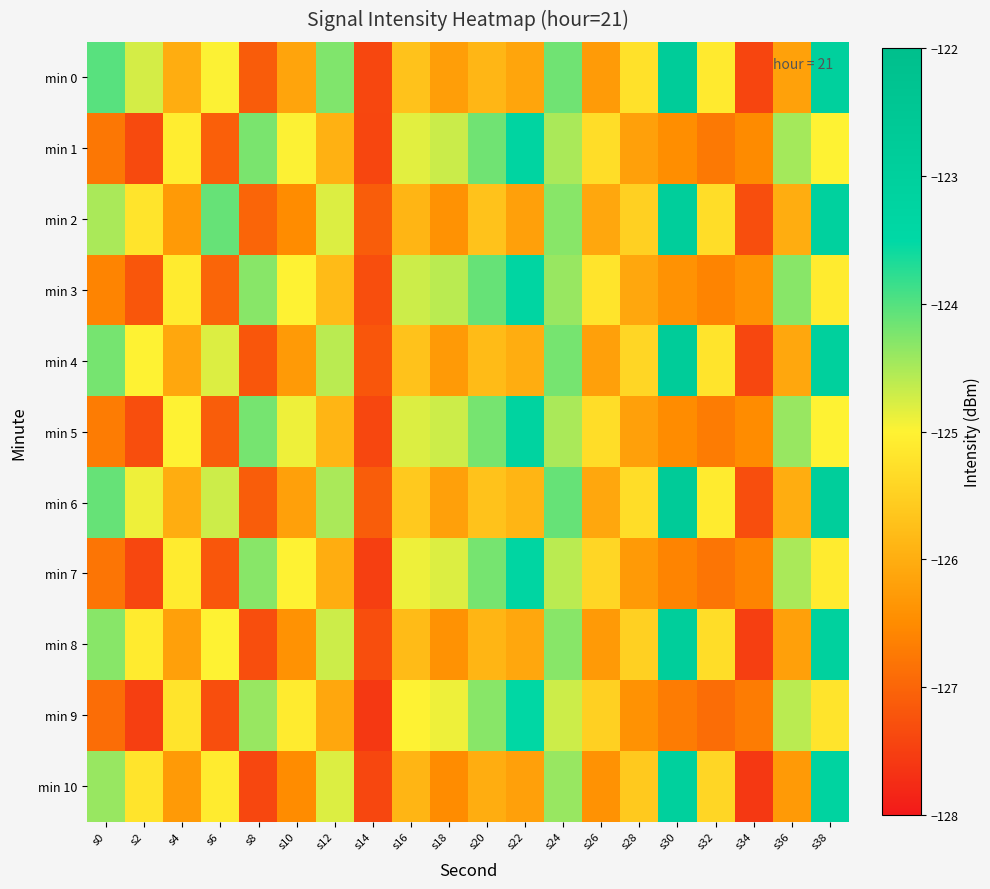

Reading right to left, list all the values displayed in this chart.

min 0: s38=-123.0	s36=-126.2	s34=-127.4	s32=-125.1	s30=-122.8	s28=-125.2	s26=-126.3	s24=-124.2	s22=-126.1	s20=-125.9	s18=-126.2	s16=-125.7	s14=-127.4	s12=-124.3	s10=-126.1	s8=-127.1	s6=-125.0	s4=-126.0	s2=-124.8	s0=-124.0
min 1: s38=-125.0	s36=-124.5	s34=-126.5	s32=-126.7	s30=-126.5	s28=-126.2	s26=-125.3	s24=-124.5	s22=-123.2	s20=-124.2	s18=-124.7	s16=-124.8	s14=-127.4	s12=-125.9	s10=-125.0	s8=-124.2	s6=-127.1	s4=-125.1	s2=-127.3	s0=-126.8
min 2: s38=-123.1	s36=-126.0	s34=-127.3	s32=-125.3	s30=-122.9	s28=-125.5	s26=-126.1	s24=-124.3	s22=-126.2	s20=-125.7	s18=-126.4	s16=-125.9	s14=-127.1	s12=-124.8	s10=-126.5	s8=-127.0	s6=-124.1	s4=-126.3	s2=-125.2	s0=-124.5
min 3: s38=-125.1	s36=-124.3	s34=-126.4	s32=-126.6	s30=-126.4	s28=-126.1	s26=-125.2	s24=-124.4	s22=-123.3	s20=-124.1	s18=-124.6	s16=-124.7	s14=-127.3	s12=-125.8	s10=-125.0	s8=-124.3	s6=-127.0	s4=-125.1	s2=-127.2	s0=-126.6
min 4: s38=-123.0	s36=-126.1	s34=-127.4	s32=-125.2	s30=-122.8	s28=-125.4	s26=-126.2	s24=-124.2	s22=-126.0	s20=-125.8	s18=-126.3	s16=-125.7	s14=-127.2	s12=-124.6	s10=-126.3	s8=-127.2	s6=-124.8	s4=-126.1	s2=-125.0	s0=-124.2
min 5: s38=-125.0	s36=-124.4	s34=-126.5	s32=-126.7	s30=-126.5	s28=-126.2	s26=-125.3	s24=-124.5	s22=-123.2	s20=-124.2	s18=-124.7	s16=-124.8	s14=-127.4	s12=-125.9	s10=-124.9	s8=-124.2	s6=-127.1	s4=-125.0	s2=-127.3	s0=-126.7
min 6: s38=-122.9	s36=-126.0	s34=-127.3	s32=-125.1	s30=-122.7	s28=-125.3	s26=-126.1	s24=-124.1	s22=-125.9	s20=-125.7	s18=-126.2	s16=-125.6	s14=-127.1	s12=-124.5	s10=-126.2	s8=-127.1	s6=-124.7	s4=-126.0	s2=-124.9	s0=-124.1
min 7: s38=-125.1	s36=-124.5	s34=-126.6	s32=-126.8	s30=-126.6	s28=-126.3	s26=-125.4	s24=-124.6	s22=-123.3	s20=-124.2	s18=-124.8	s16=-124.9	s14=-127.5	s12=-126.0	s10=-125.0	s8=-124.3	s6=-127.2	s4=-125.1	s2=-127.4	s0=-126.8
min 8: s38=-123.1	s36=-126.2	s34=-127.5	s32=-125.3	s30=-122.9	s28=-125.5	s26=-126.3	s24=-124.3	s22=-126.1	s20=-125.9	s18=-126.4	s16=-125.8	s14=-127.3	s12=-124.7	s10=-126.4	s8=-127.3	s6=-125.0	s4=-126.2	s2=-125.1	s0=-124.3
min 9: s38=-125.2	s36=-124.6	s34=-126.7	s32=-126.9	s30=-126.7	s28=-126.4	s26=-125.5	s24=-124.7	s22=-123.4	s20=-124.3	s18=-124.9	s16=-125.0	s14=-127.6	s12=-126.1	s10=-125.1	s8=-124.4	s6=-127.3	s4=-125.2	s2=-127.5	s0=-126.9
min 10: s38=-123.2	s36=-126.3	s34=-127.6	s32=-125.4	s30=-123.0	s28=-125.6	s26=-126.4	s24=-124.4	s22=-126.2	s20=-126.0	s18=-126.5	s16=-125.9	s14=-127.4	s12=-124.8	s10=-126.5	s8=-127.4	s6=-125.1	s4=-126.3	s2=-125.2	s0=-124.4